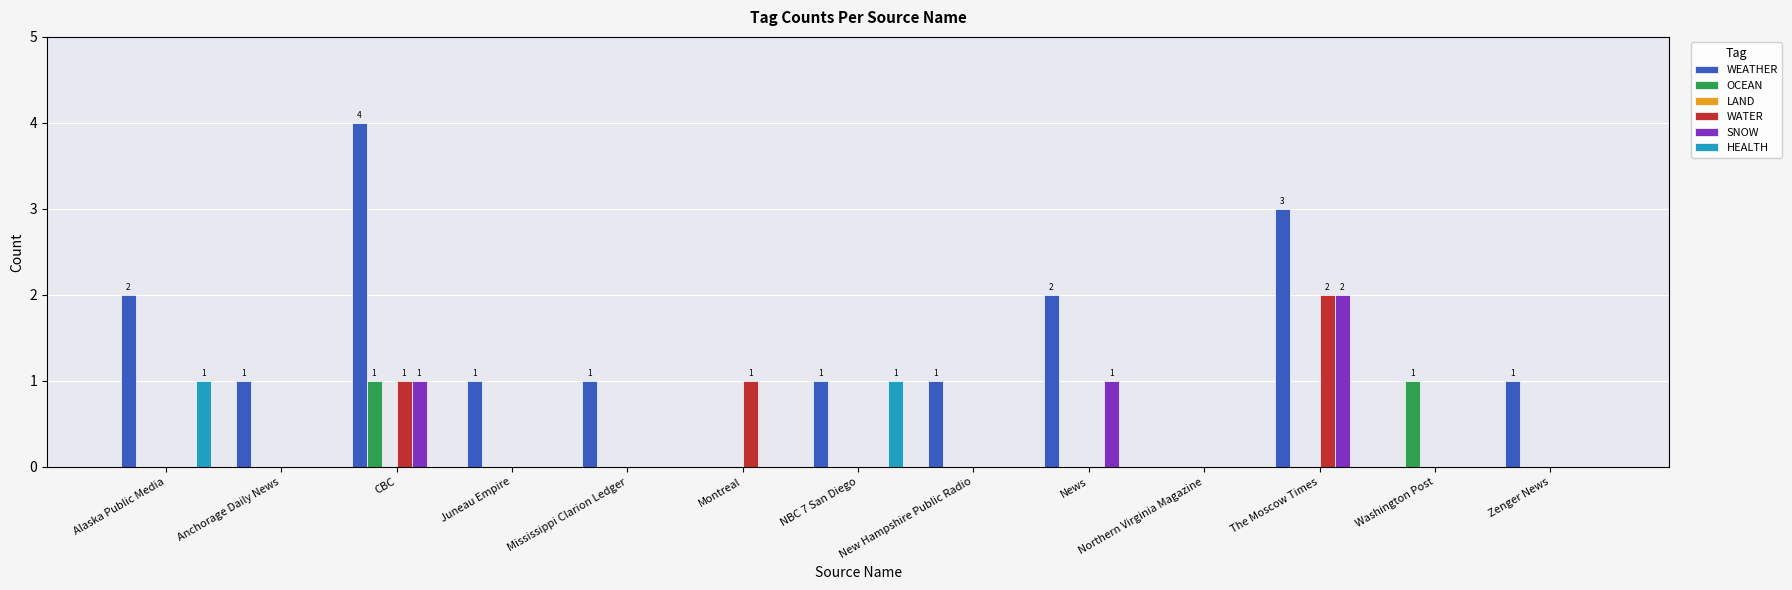

True or false: HEALTH has a value of 0 at The Moscow Times.

True